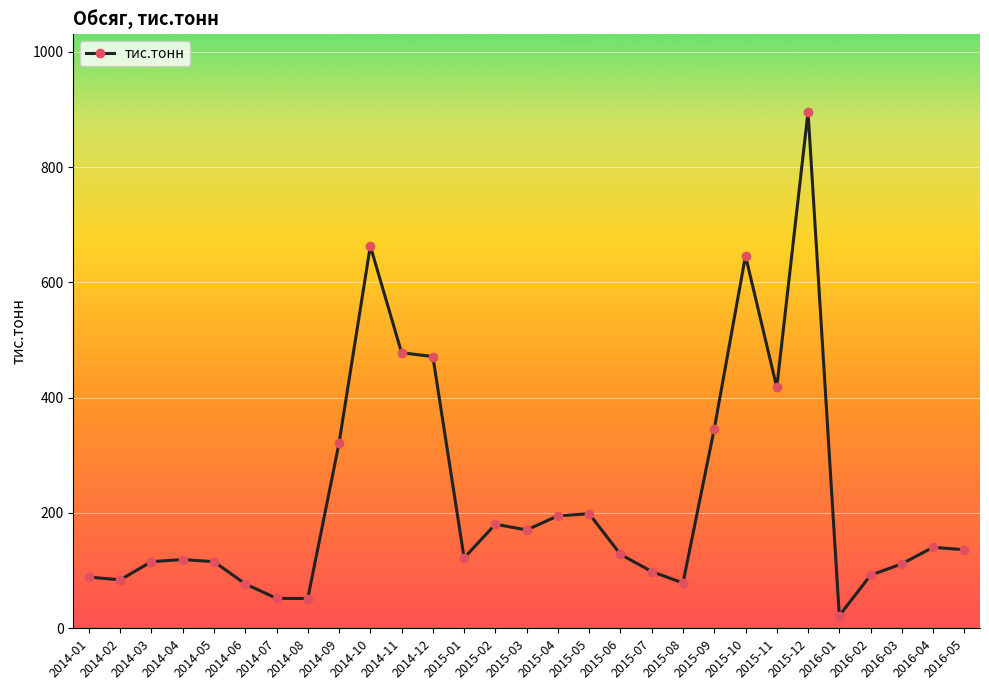

What is the value of the 17th point from the left?

198.7